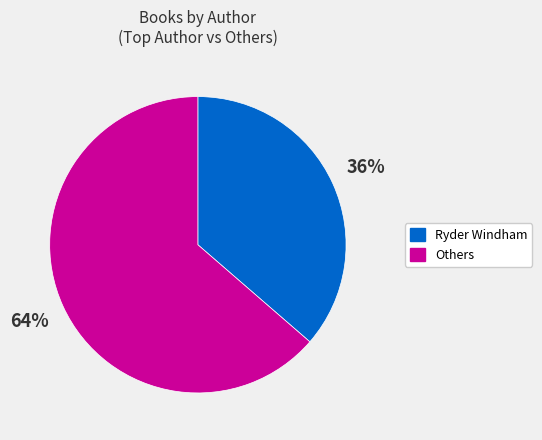

To the nearest percent, what is the average slice percentage?

50%